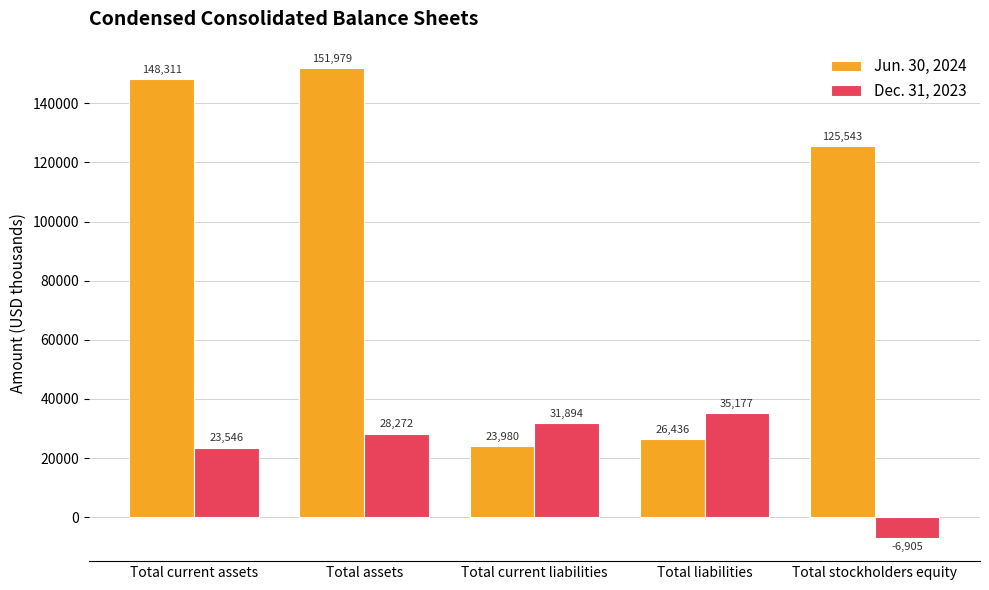

Reading left to right, extract all data points from this chart.

Jun. 30, 2024: Total current assets=148311	Total assets=151979	Total current liabilities=23980	Total liabilities=26436	Total stockholders equity=125543
Dec. 31, 2023: Total current assets=23546	Total assets=28272	Total current liabilities=31894	Total liabilities=35177	Total stockholders equity=-6905